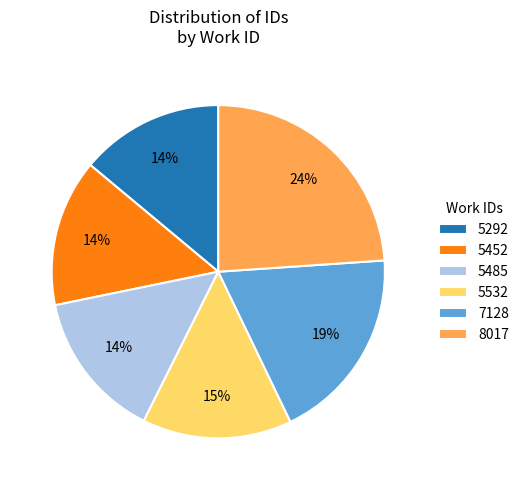

What percentage is the 5452 slice, to the nearest percent?

14%